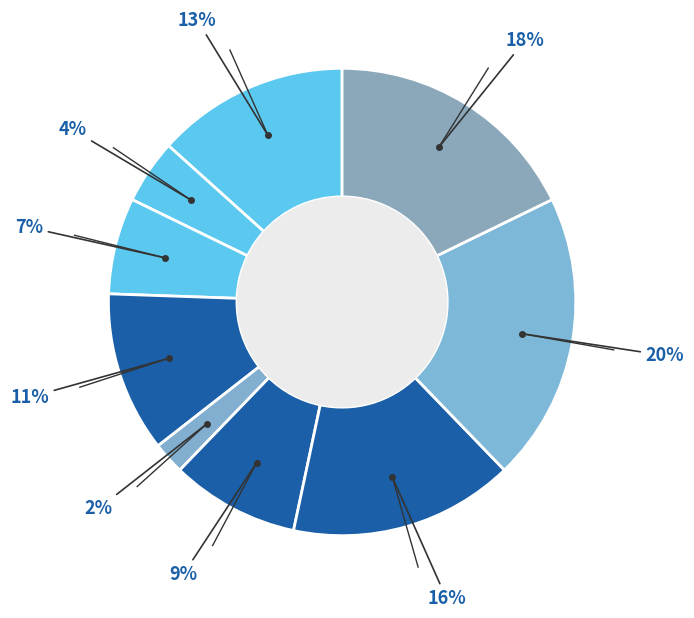

Is there a majority slice in this chart?

No